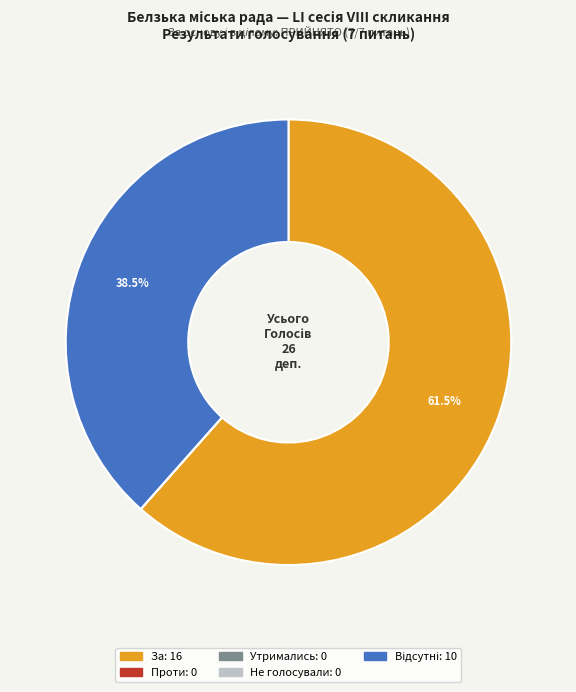

Is there a majority slice in this chart?

Yes